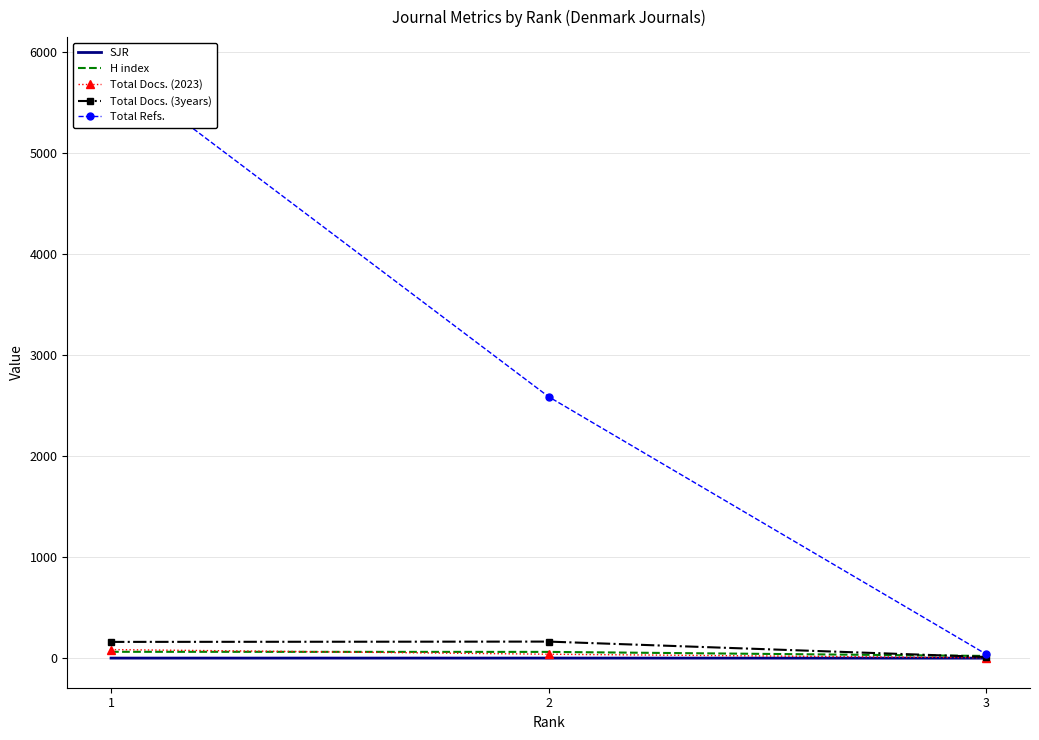

What is the total value across all series at 3?

77.2